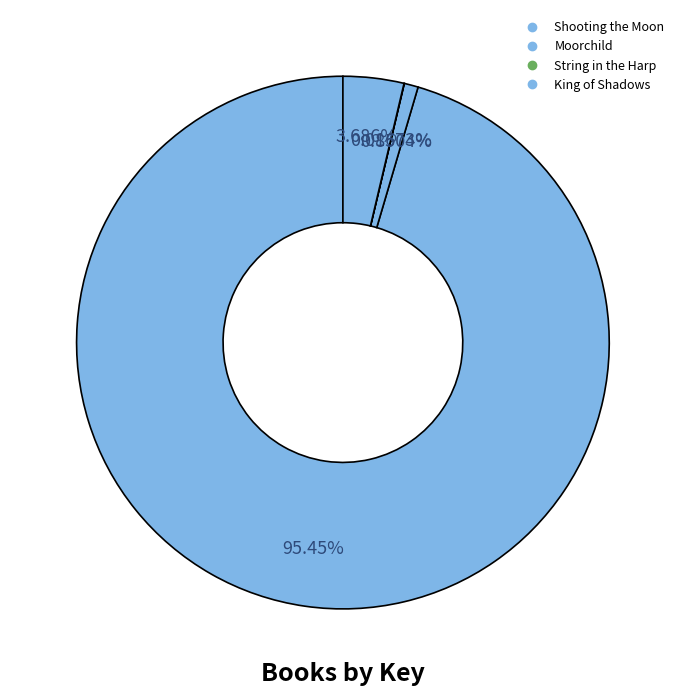

Is there any slice that represents more than half of the pie?

Yes